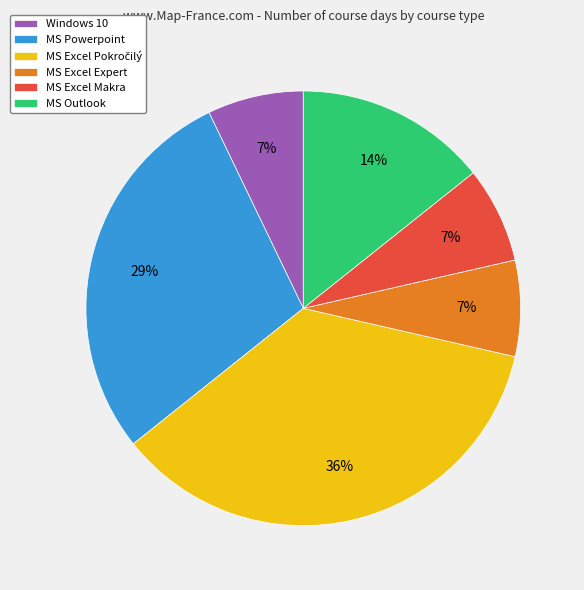

Between MS Powerpoint and MS Excel Makra, which is larger?

MS Powerpoint